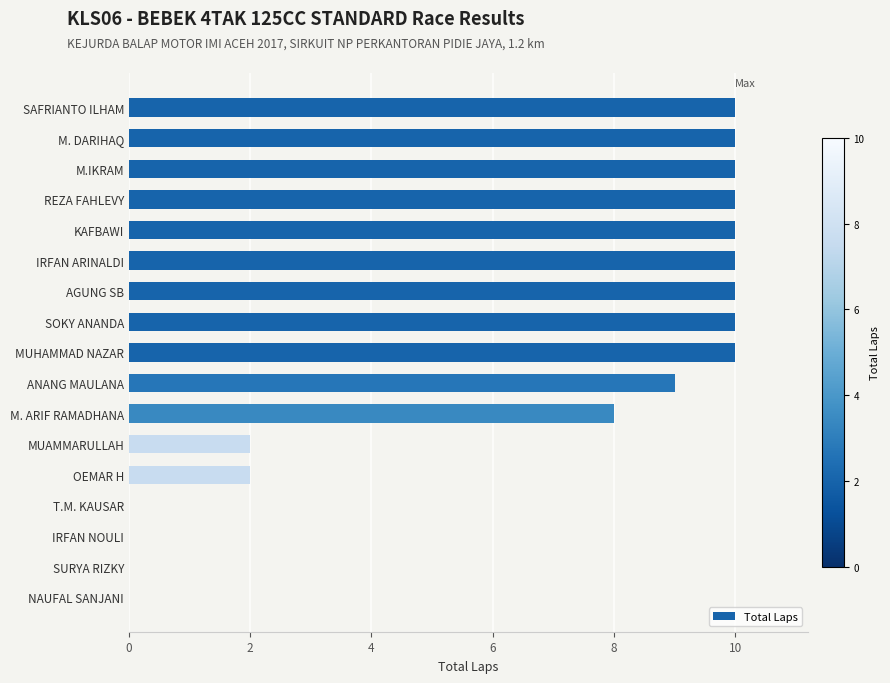

What is the sum of all values?

111